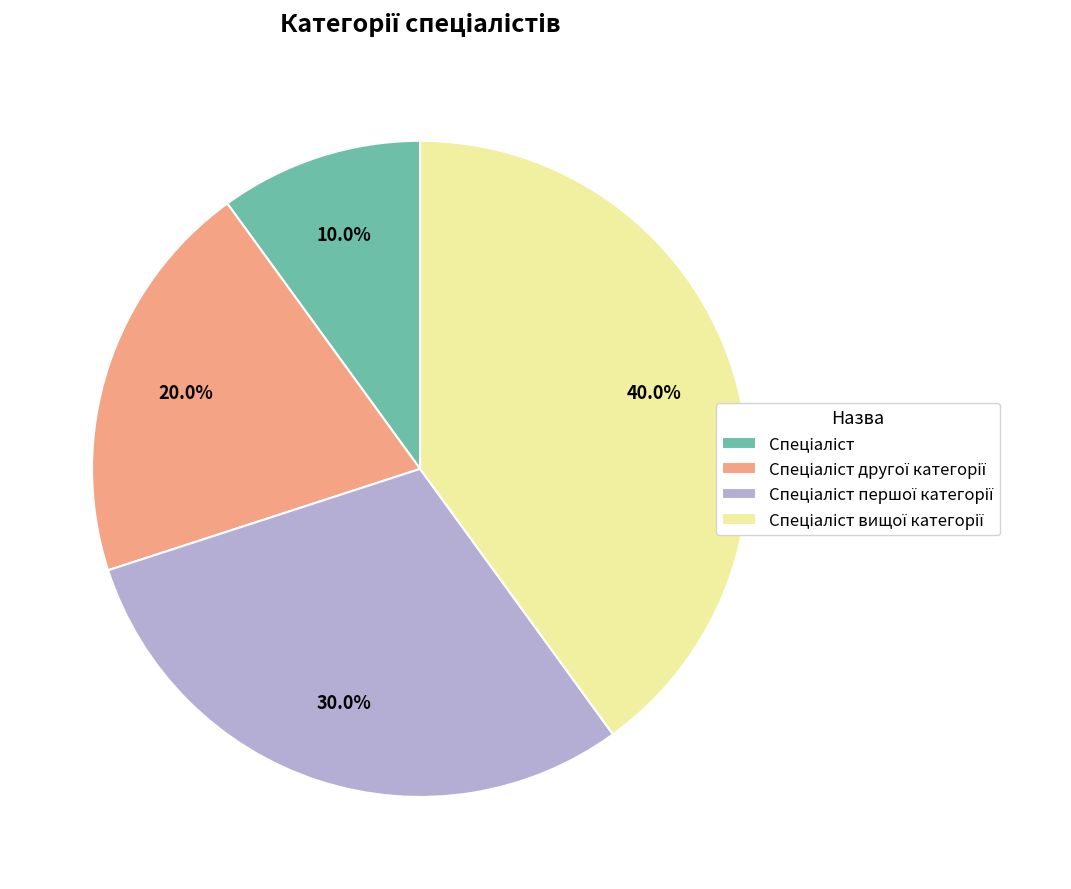

Is there any slice that represents more than half of the pie?

No